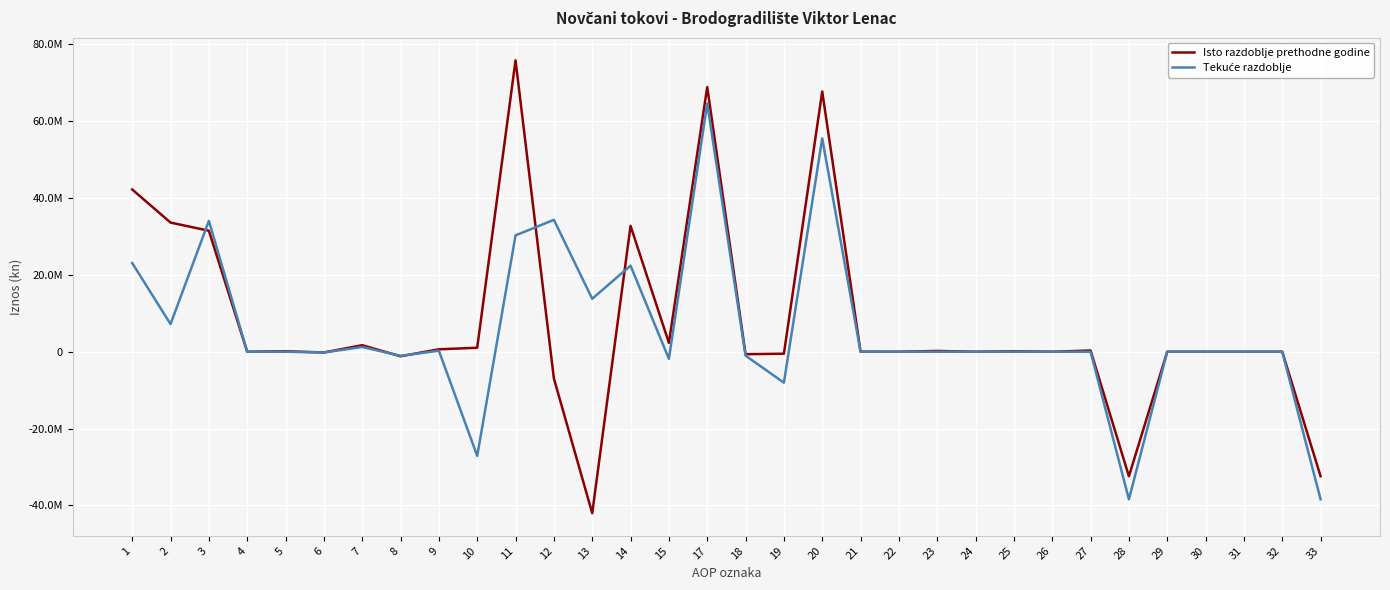

Is this an area chart (filled region under the line)?

No